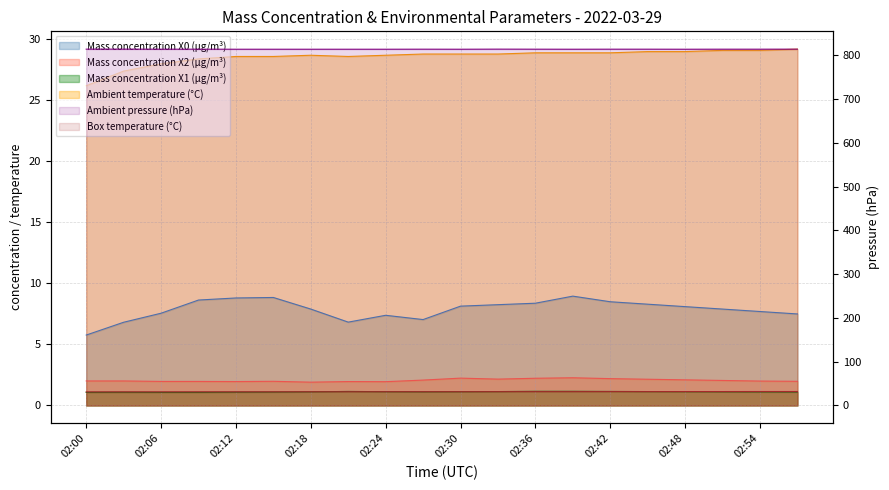

What is the approximate value of Box temperature (°C) at 02:00?

31.1